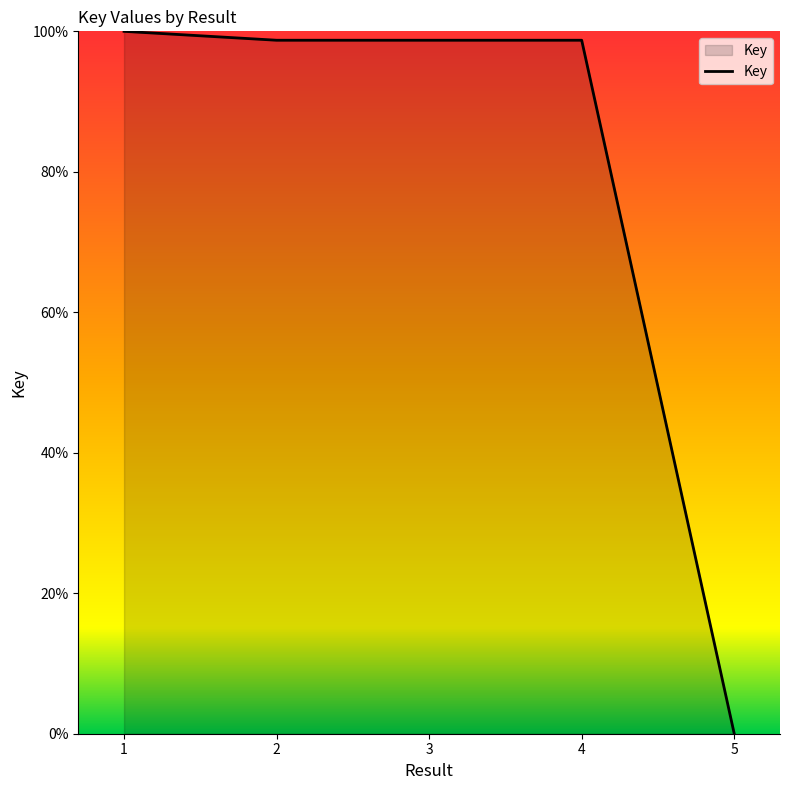

Count the number of data series in this chart.

1